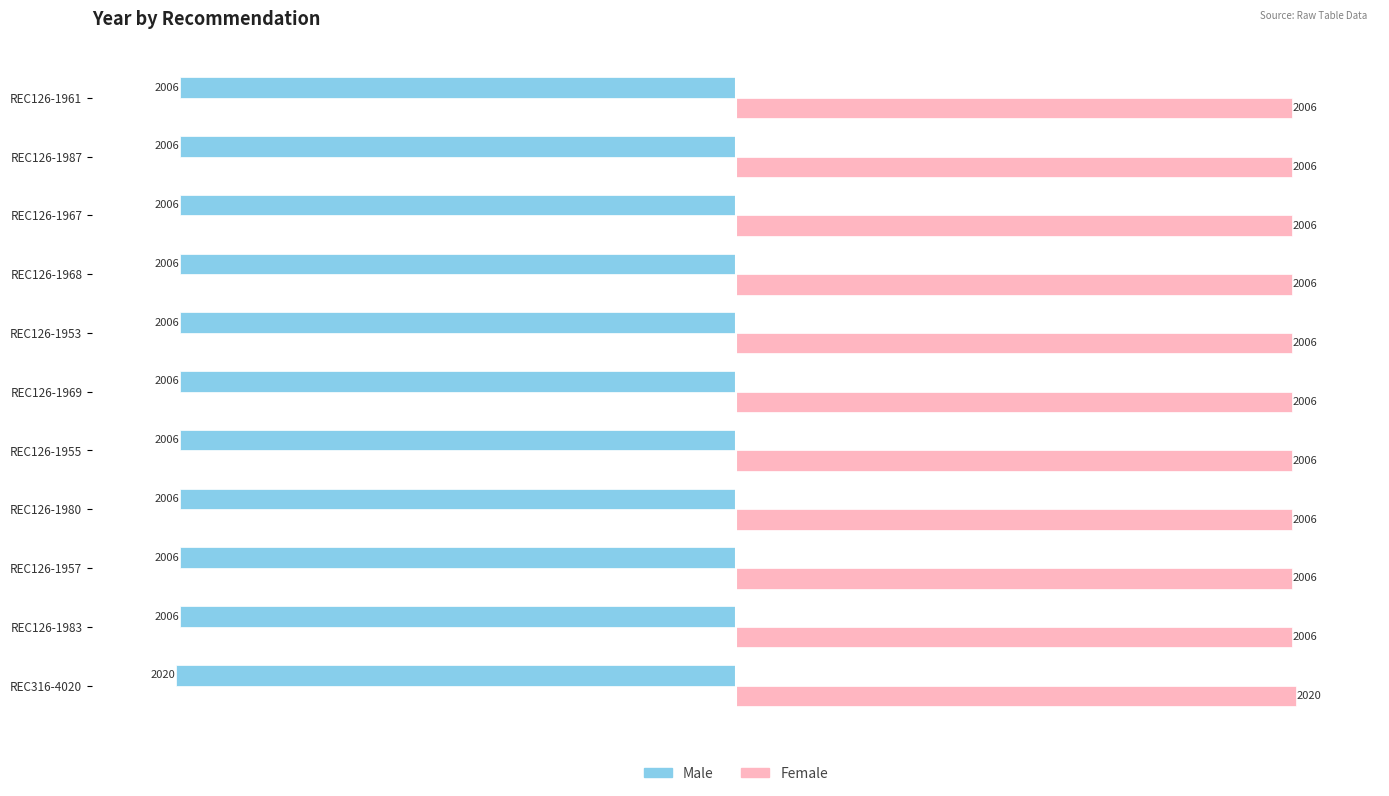

List the series in order of their overall mean, lowest first.

Male, Female